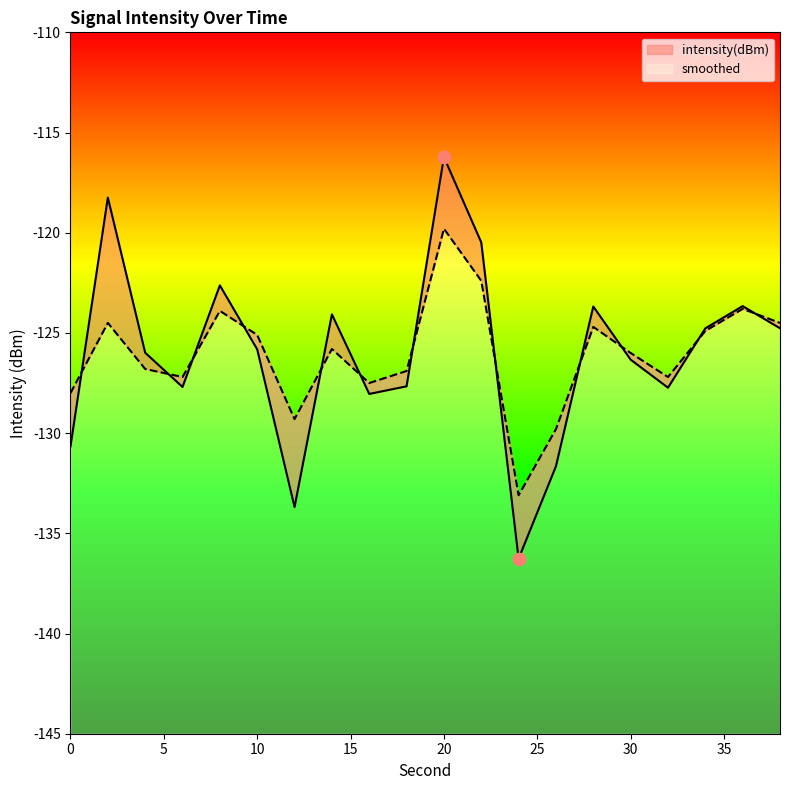

Is the value of smoothed at 12 greater than the value of intensity(dBm) at 6?

No